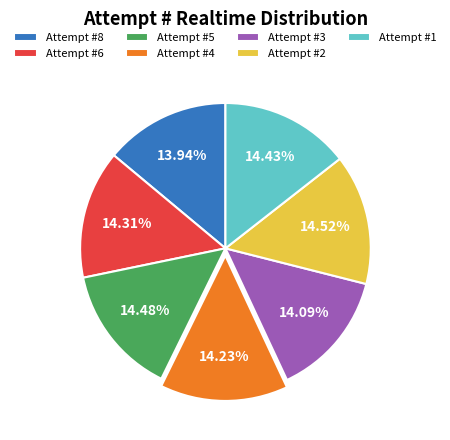

Is there a majority slice in this chart?

No